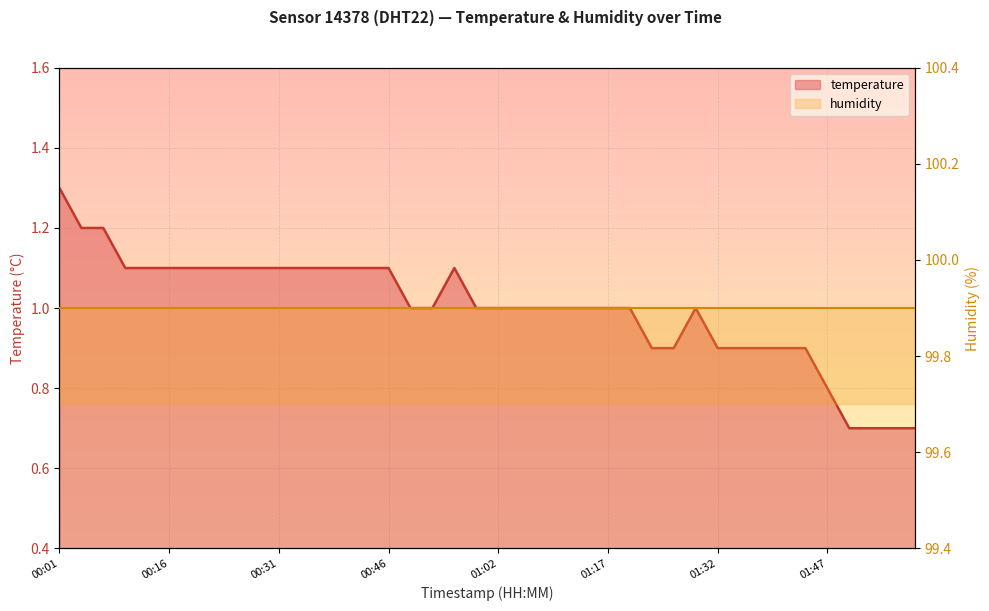

What is the sum of all values?

40.0